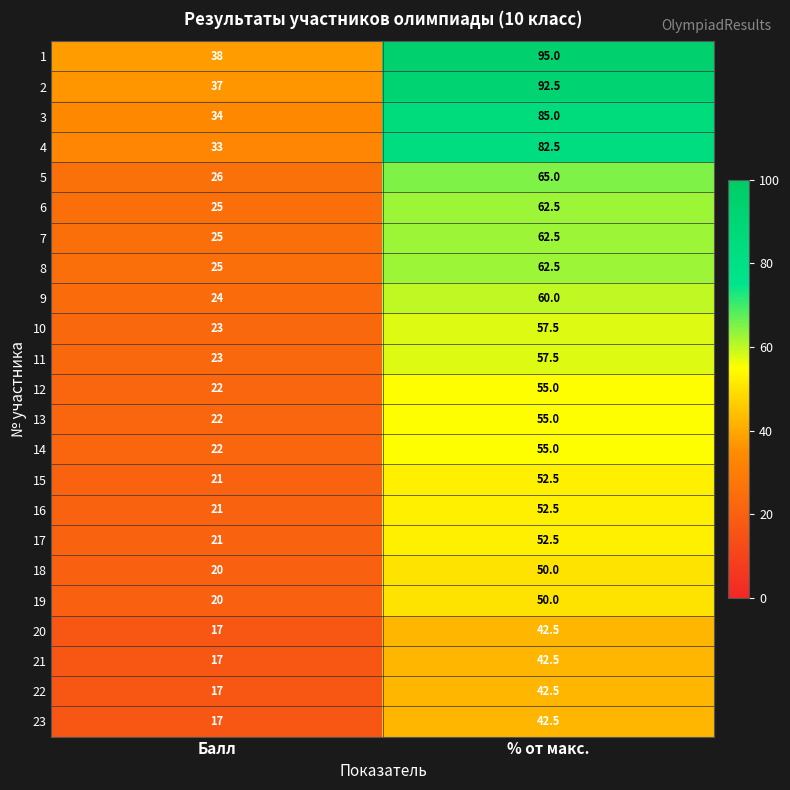

Is it true that 2 equals 62.6 at Балл?

False